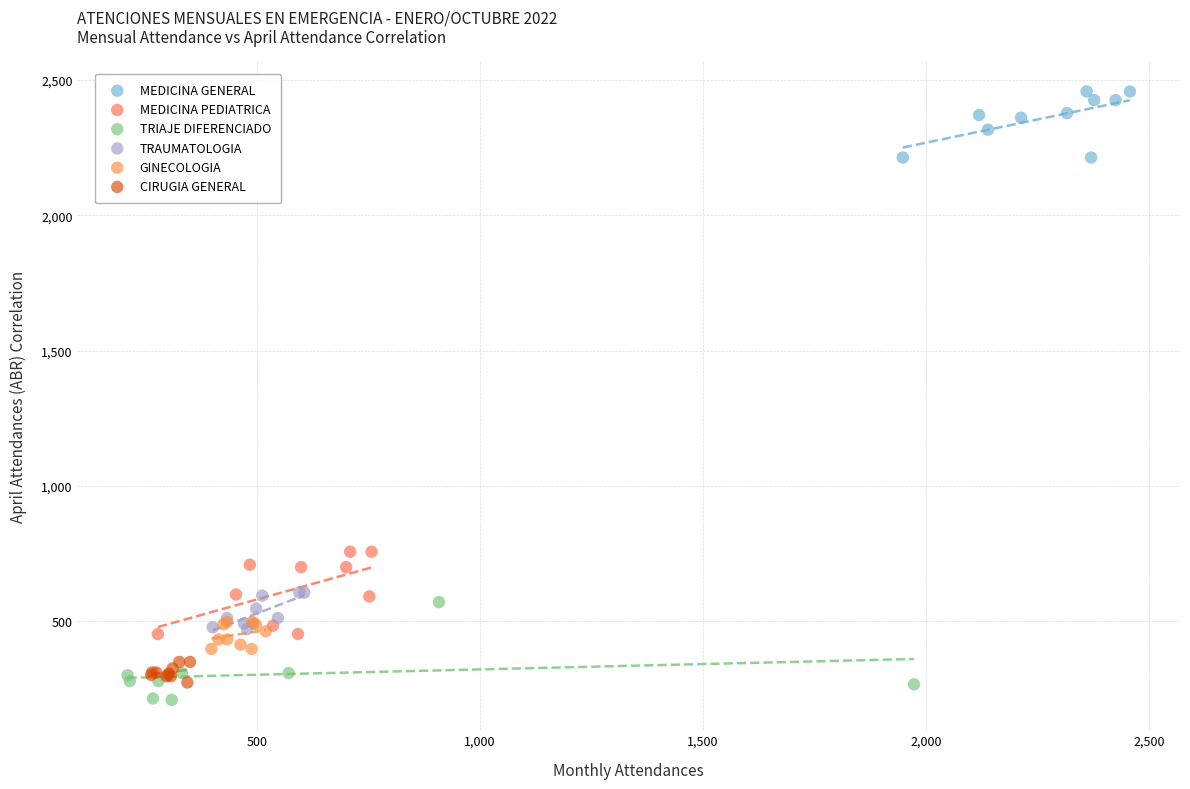

Which series contains the highest Y value?

MEDICINA GENERAL